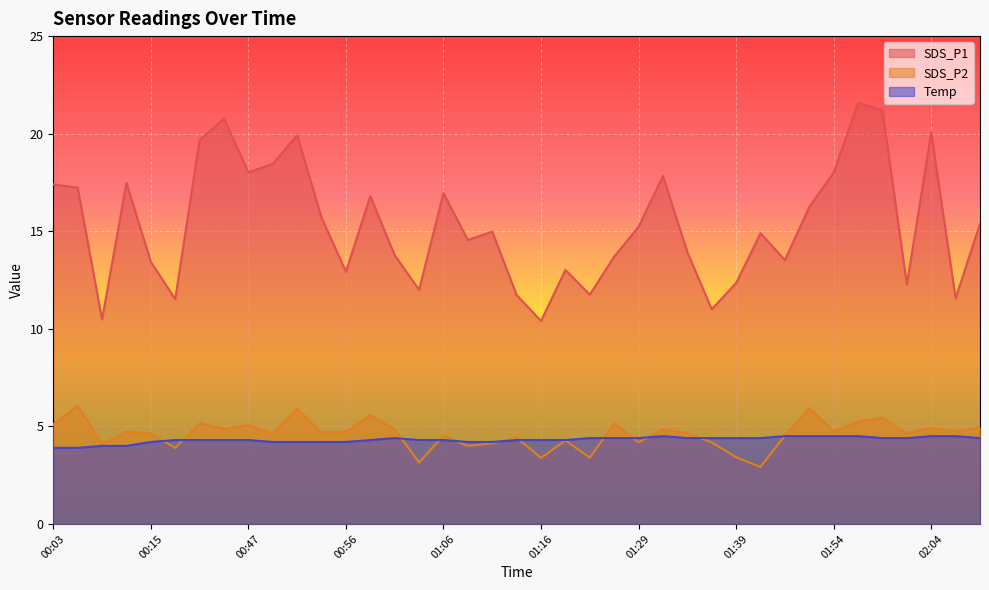

True or false: SDS_P1 has more than 0 points higher than both neighbors.

True